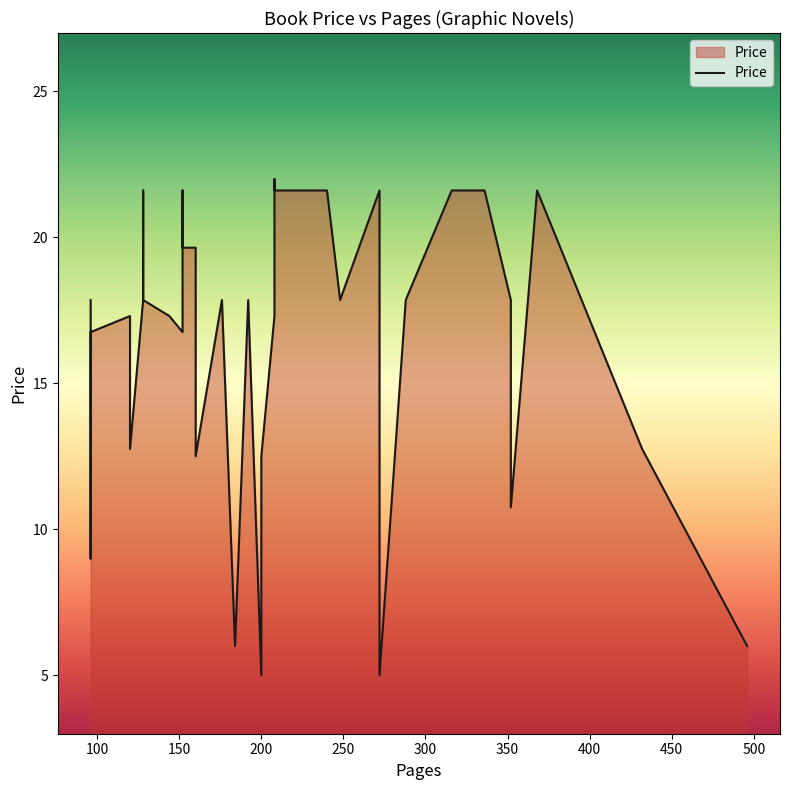

What is the difference between the values at 160 and 120?

2.3